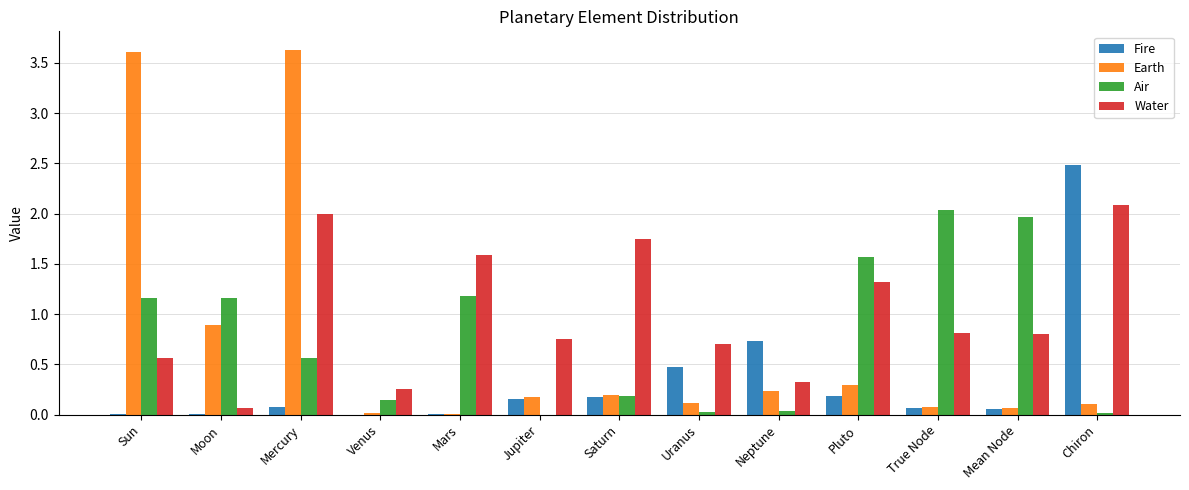

Between Saturn and Pluto, which series saw the biggest shift?

Air